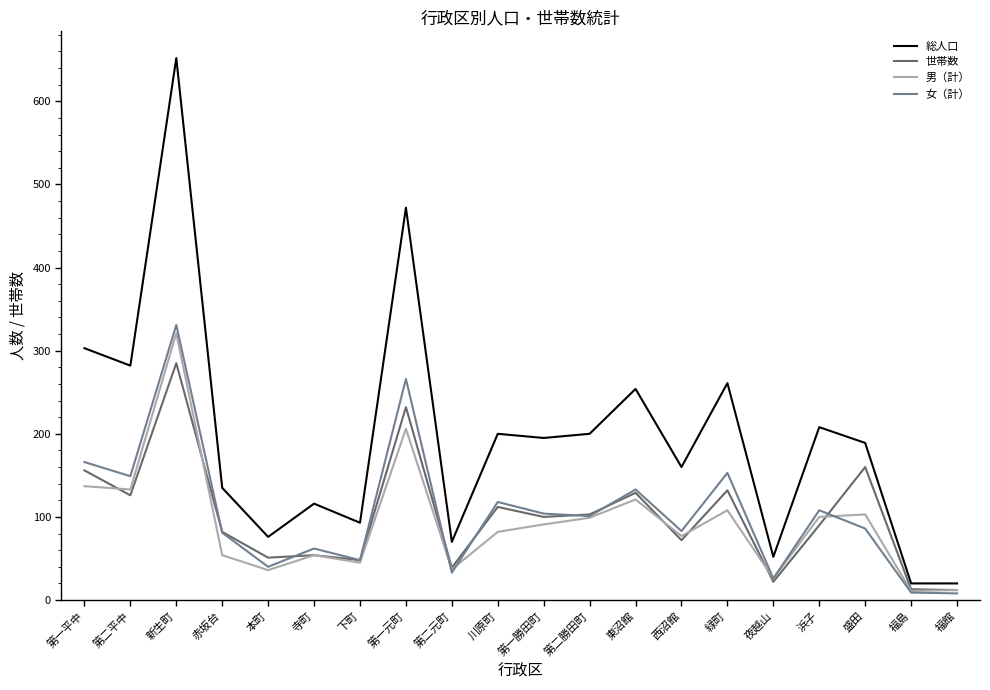

Where is the first local maximum for 女（計）?

新生町